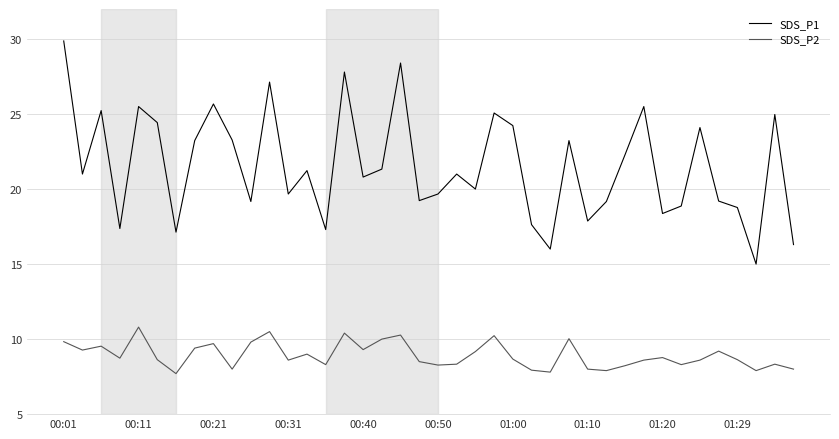

True or false: SDS_P2 and SDS_P1 cross at least once.

False